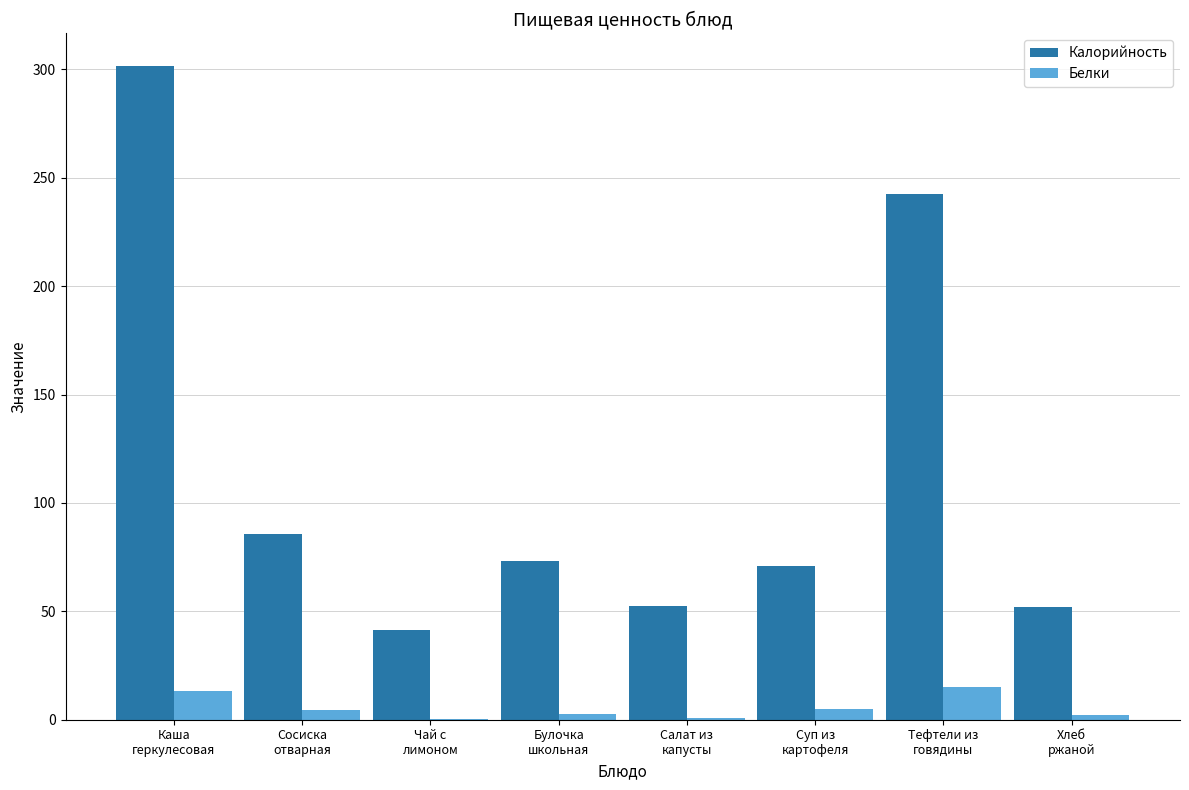

What is the highest value of the Калорийность series?

301.5